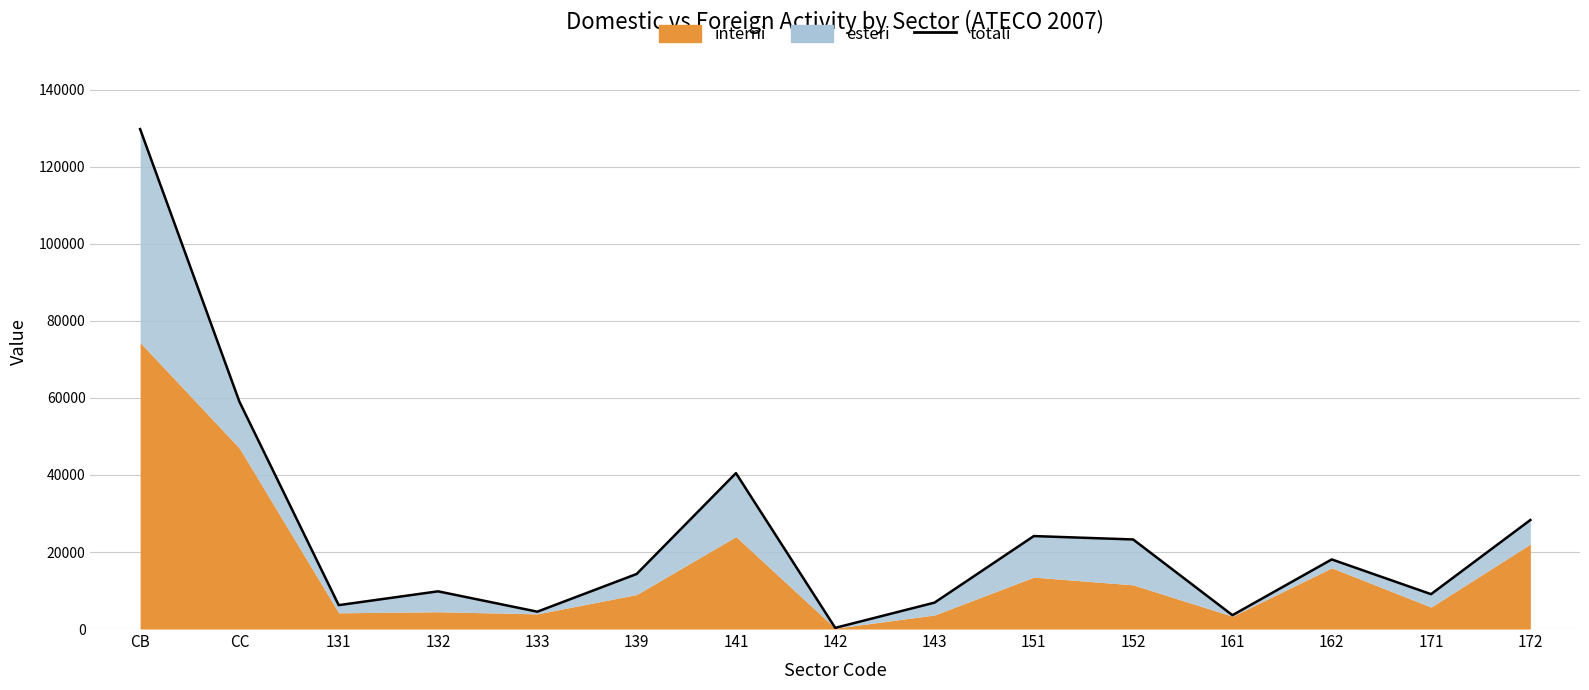

The chart shows a value of 5998 at 132. True or false?

False